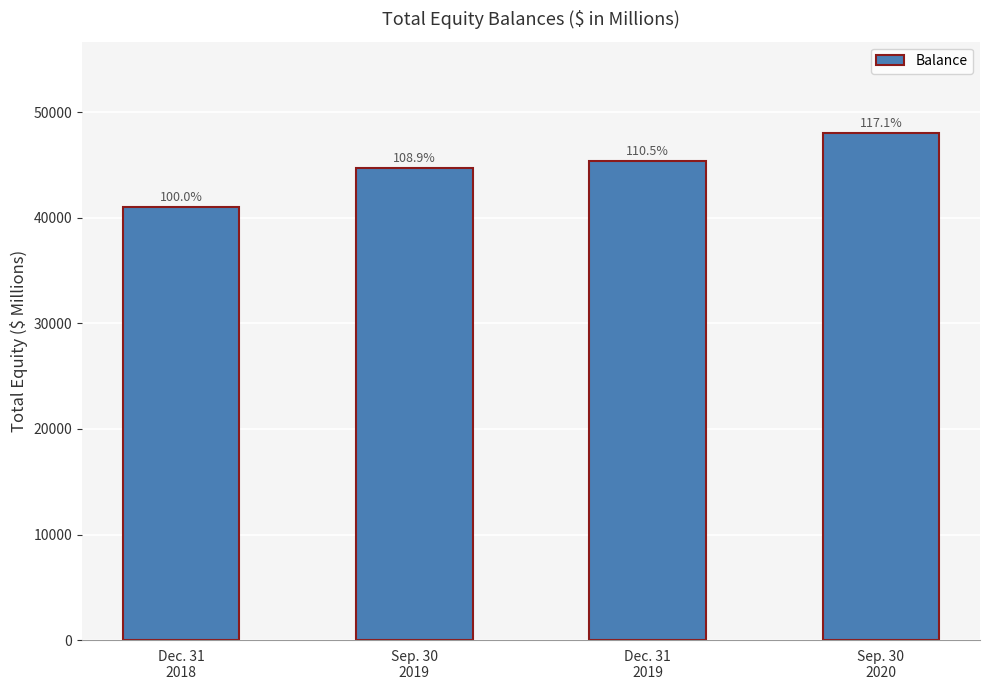

How many bars are there in total?

4